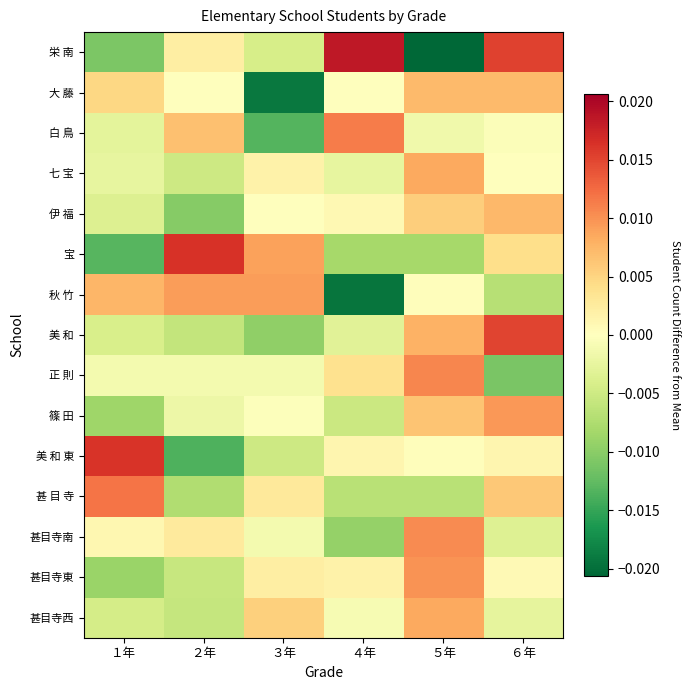

Which series changed the most between ２年 and ４年?

秋 竹